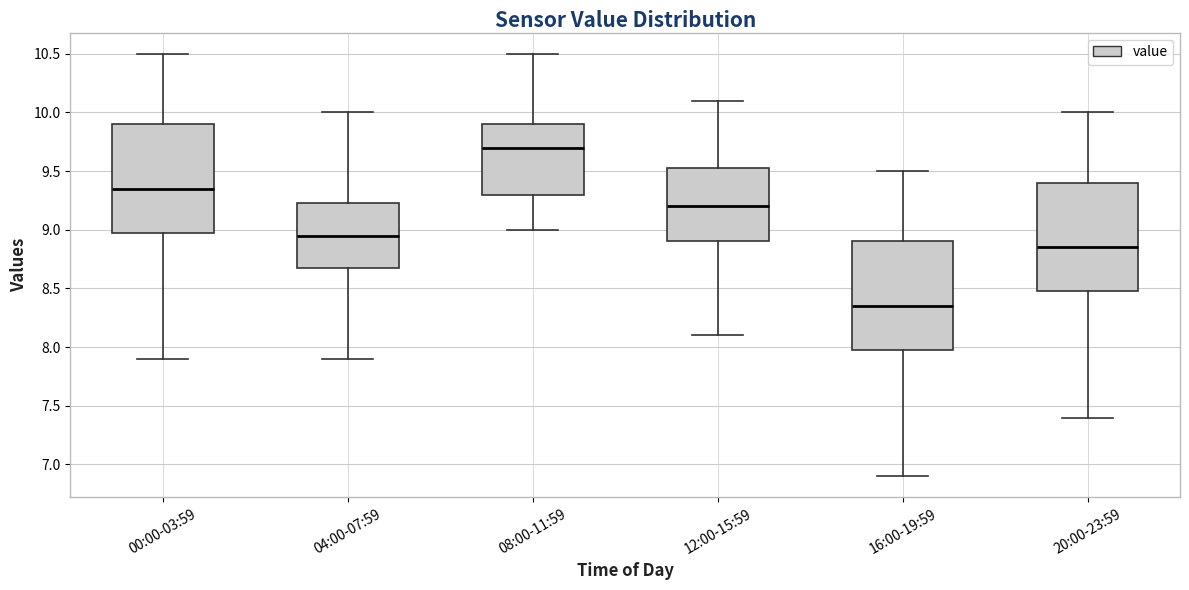

Which box has the lowest median line?

16:00-19:59